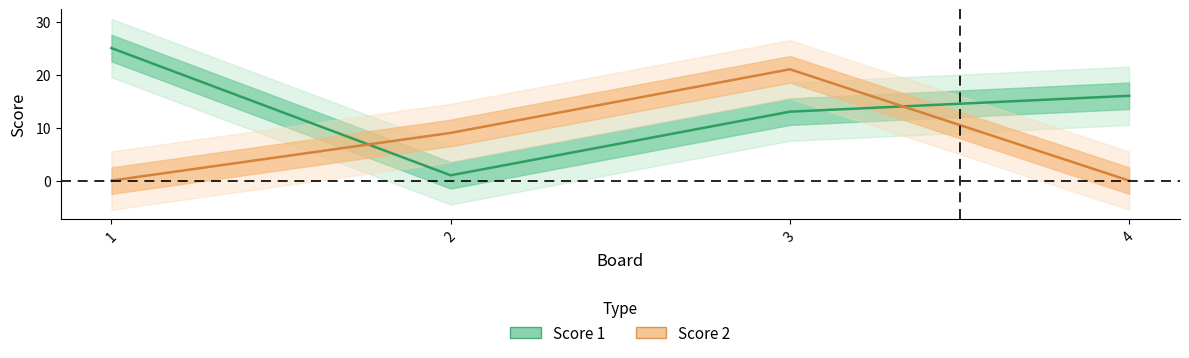

How many values in the Score 2 series are below 9?

2